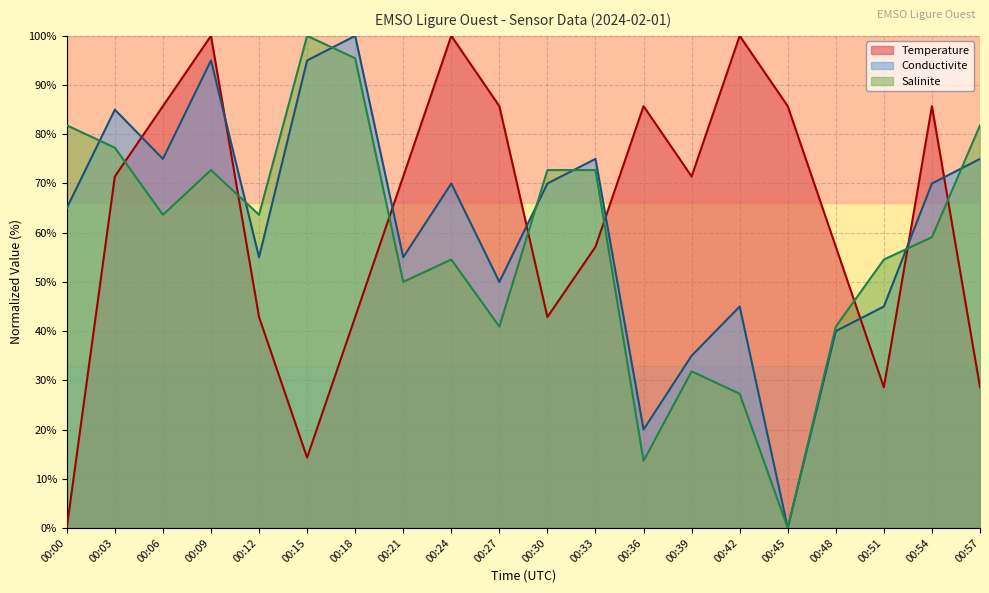

True or false: Temperature has a value of 0.0 at 00:00.

True